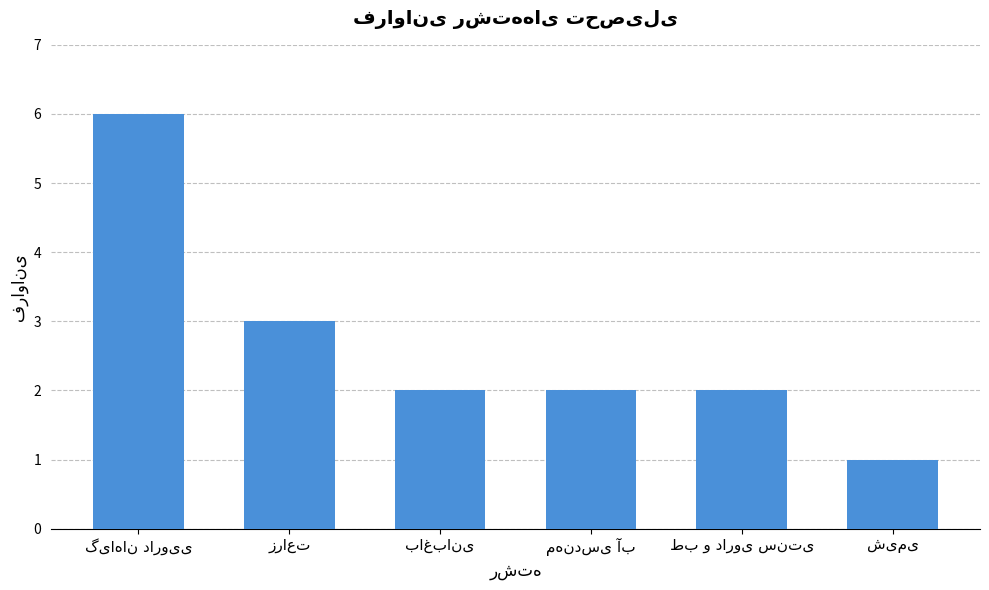

Reading left to right, extract all data points from this chart.

6	3	2	2	2	1